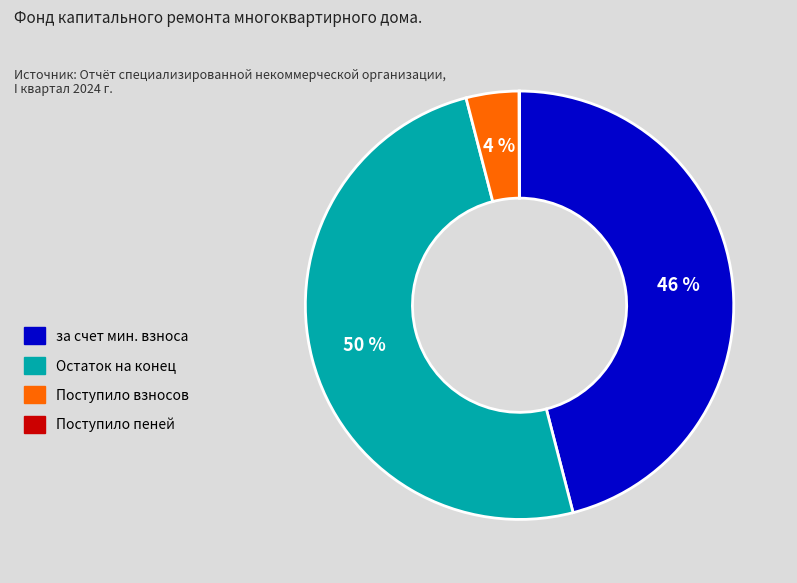

Is it true that за счет мин. взноса is 46% of the pie?

True